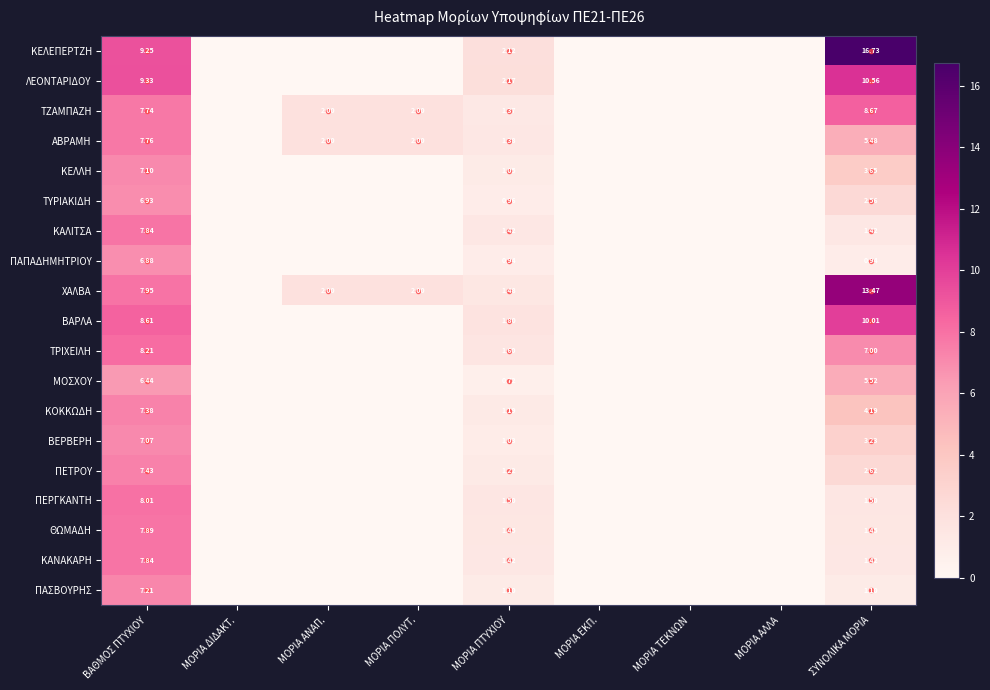

What is the sum of all ΛΕΟΝΤΑΡΙΔΟΥ values?

22.1